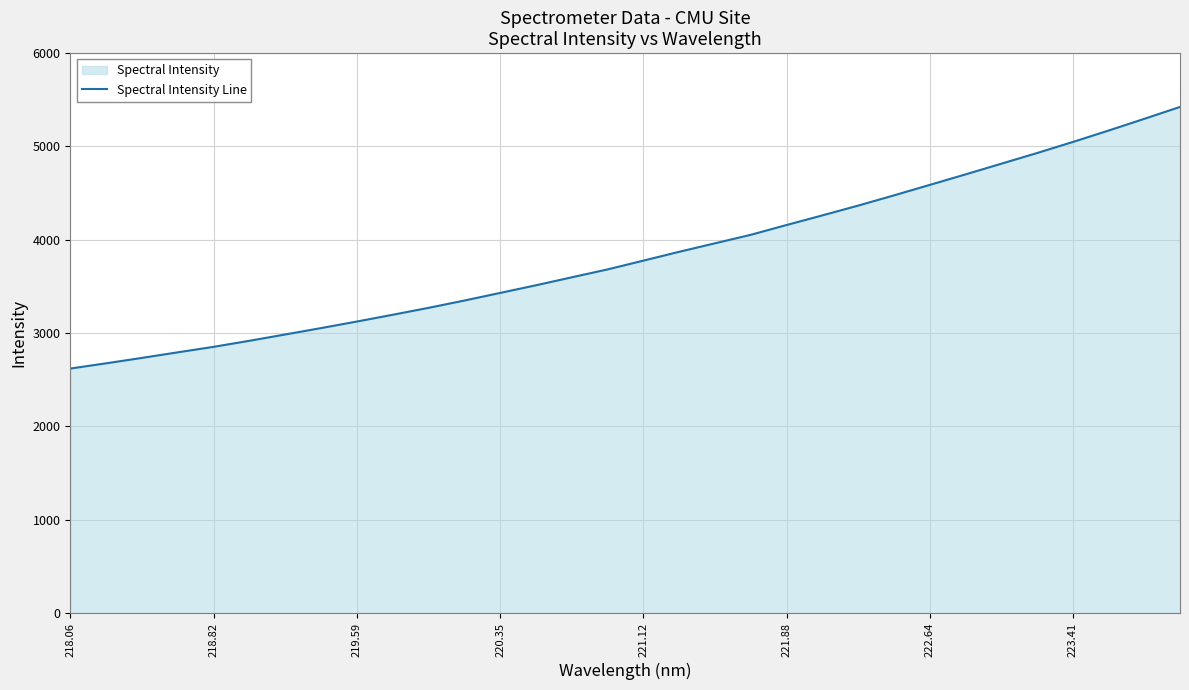

The value at 218.82 is 2853.2. True or false?

True